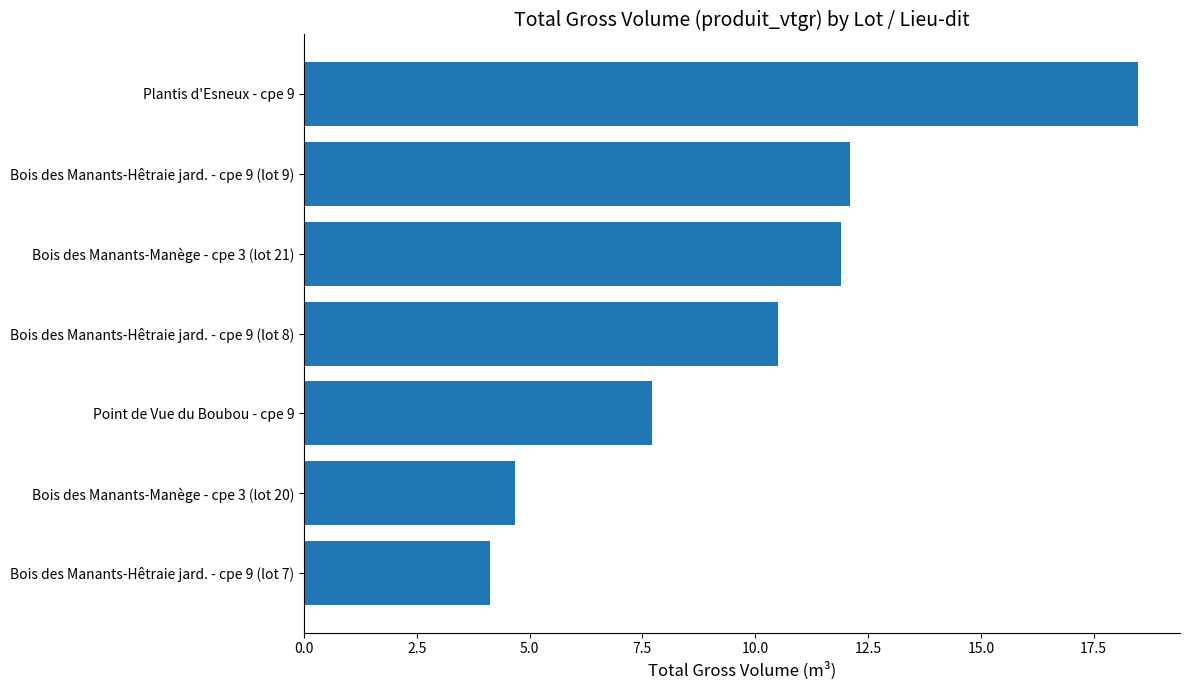

Rank the categories by value from lowest to highest.

Bois des Manants-Hêtraie jard. - cpe 9 (lot 7), Bois des Manants-Manège - cpe 3 (lot 20), Point de Vue du Boubou - cpe 9, Bois des Manants-Hêtraie jard. - cpe 9 (lot 8), Bois des Manants-Manège - cpe 3 (lot 21), Bois des Manants-Hêtraie jard. - cpe 9 (lot 9), Plantis d'Esneux - cpe 9